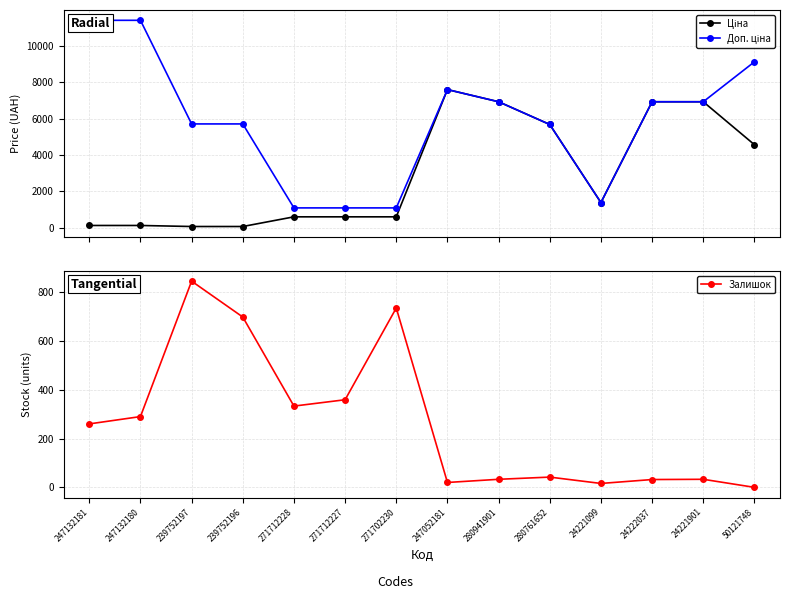

Where is the first local maximum for Ціна?

247052181